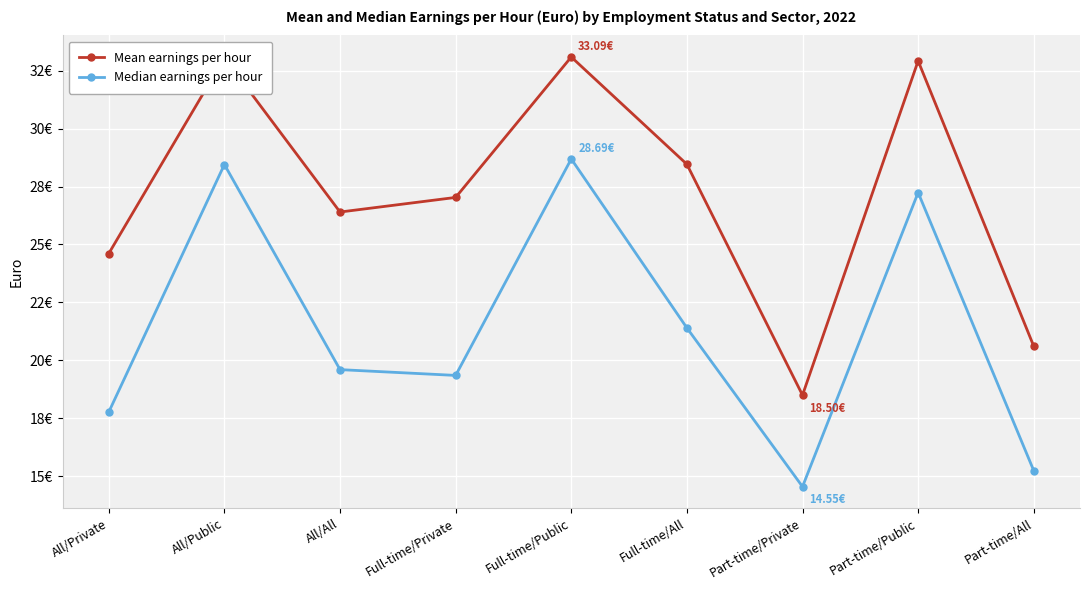

True or false: Median earnings per hour and Mean earnings per hour cross at least once.

False